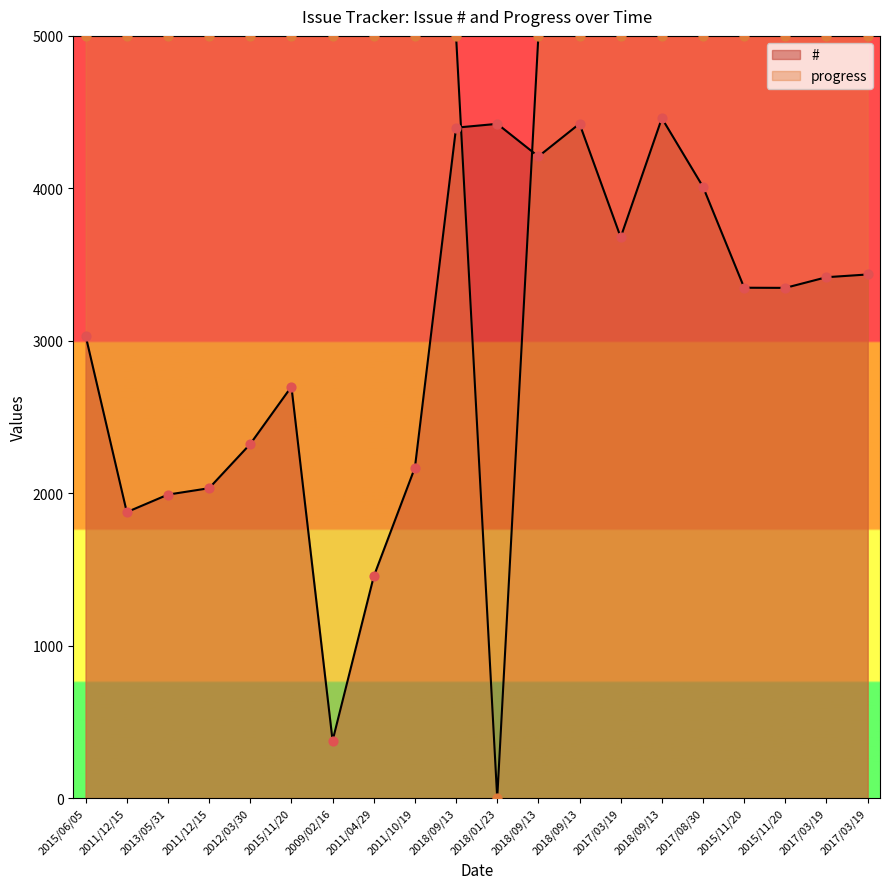

What are all the series names shown in the legend?

#, progress